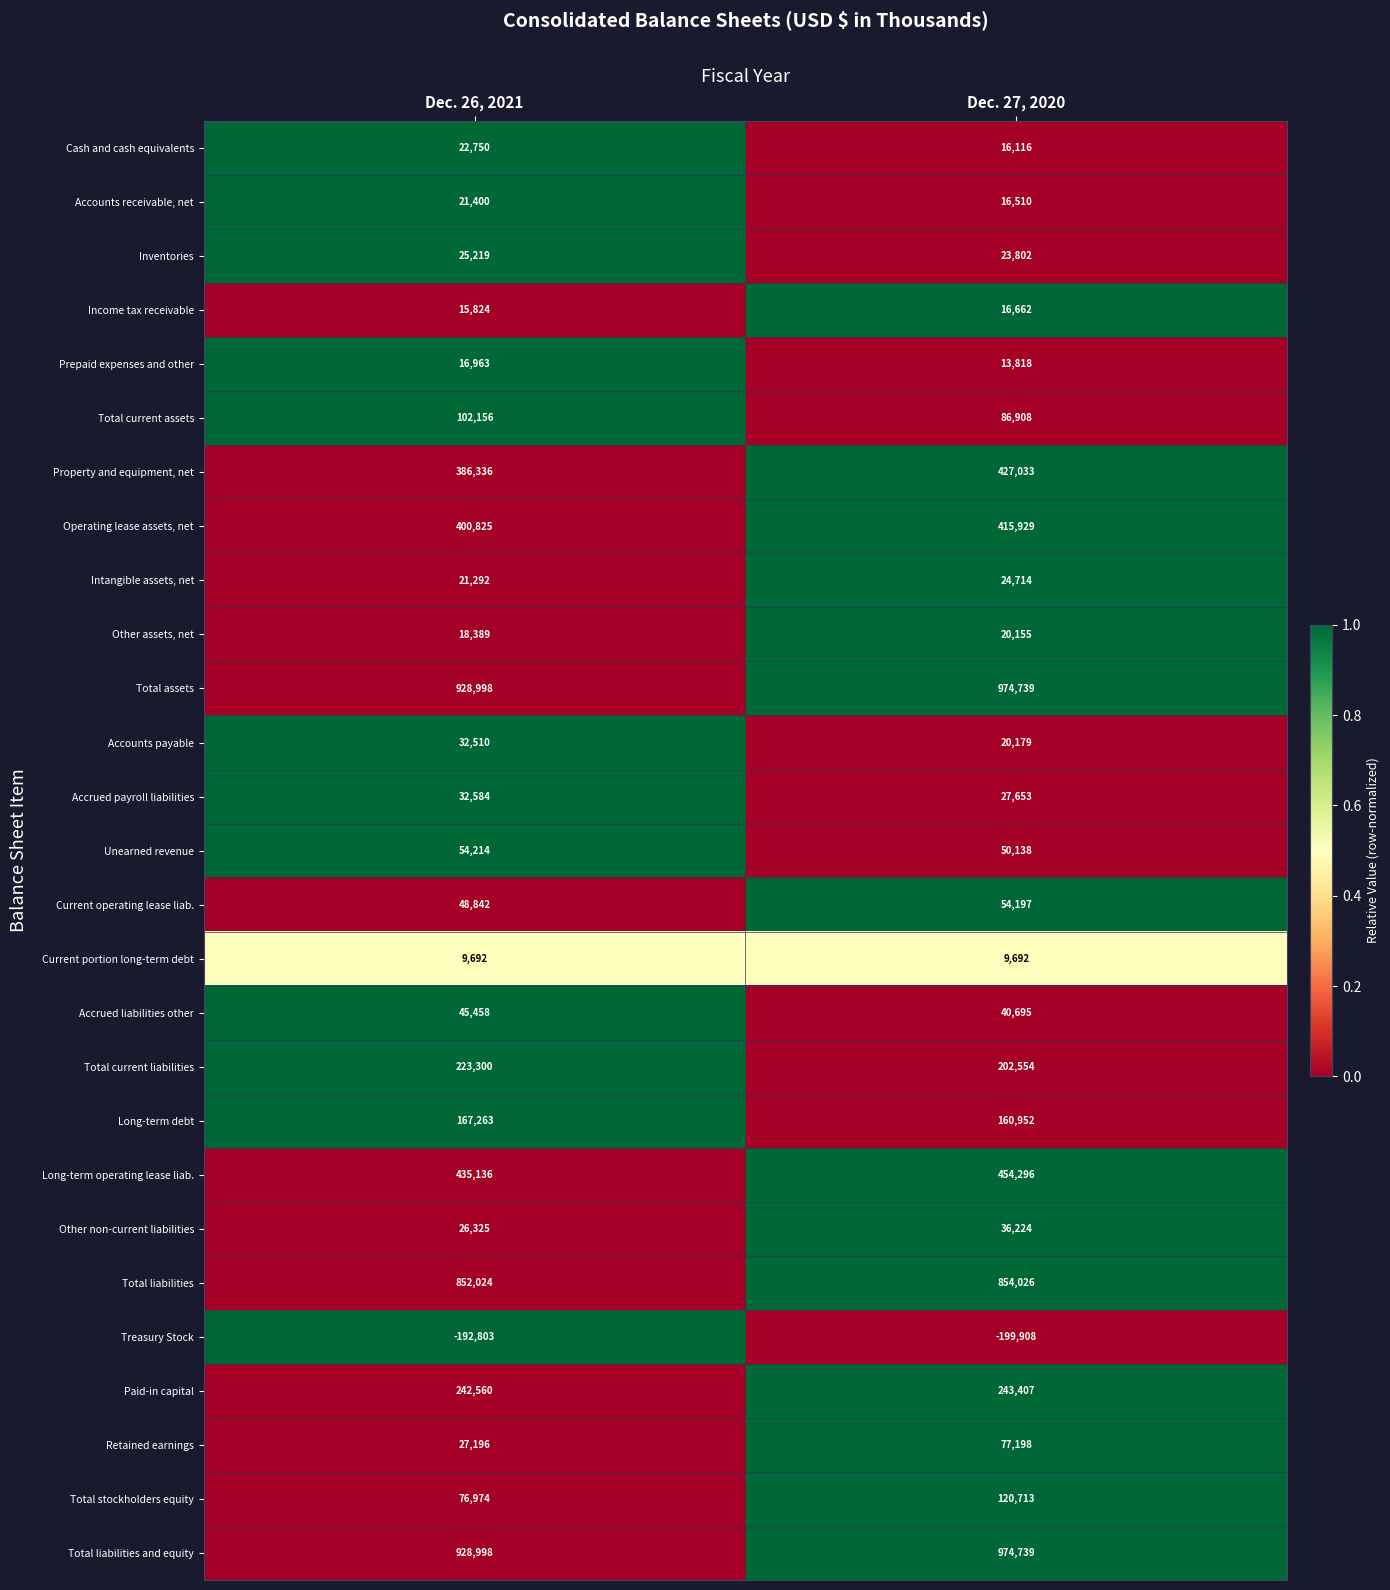

Count the number of data series in this chart.

27